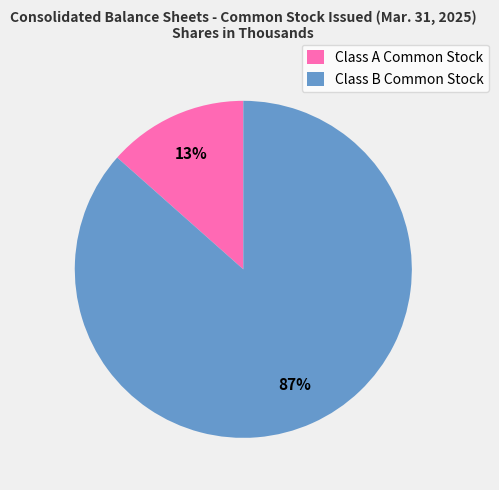

To the nearest percent, what is the average slice percentage?

50%